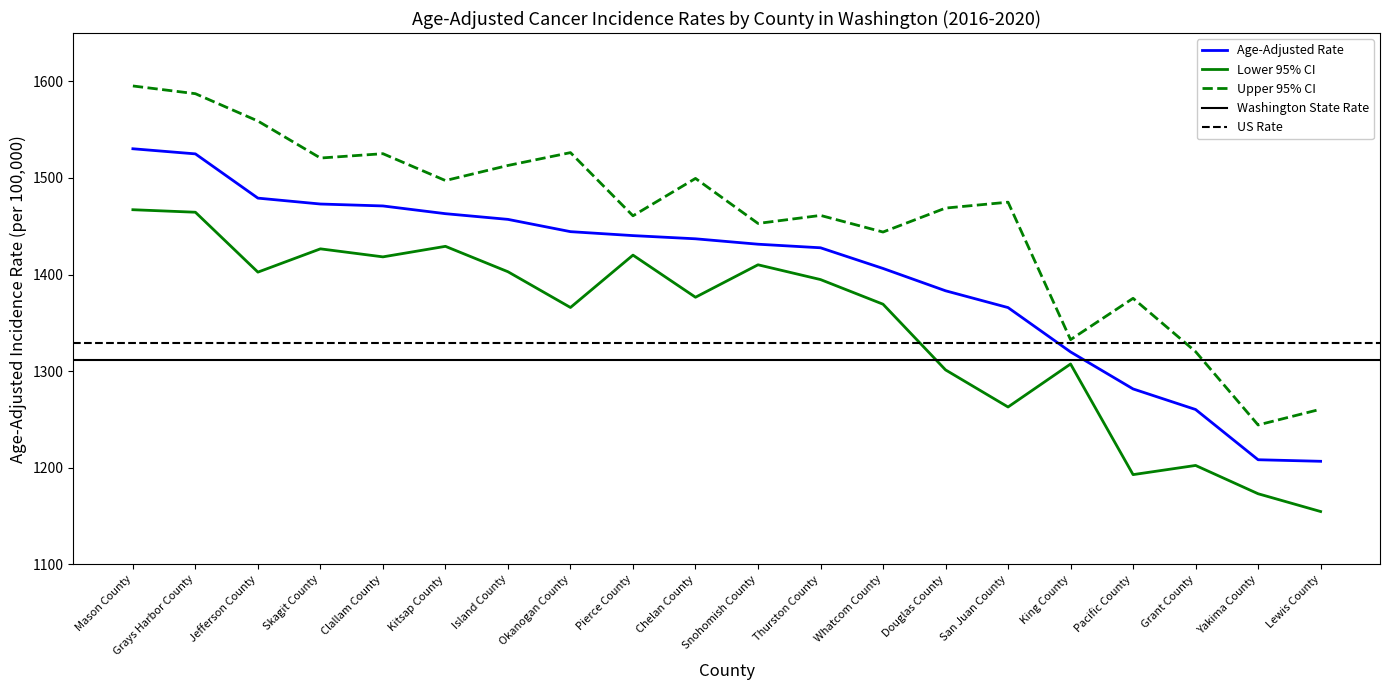

Reading right to left, extract all data points from this chart.

Age-Adjusted Rate: Lewis County=1206.7	Yakima County=1208.3	Grant County=1260.3	Pacific County=1281.6	King County=1319.9	San Juan County=1365.8	Douglas County=1383.2	Whatcom County=1406.3	Thurston County=1427.7	Snohomish County=1431.4	Chelan County=1437.0	Pierce County=1440.3	Okanogan County=1444.4	Island County=1457.1	Kitsap County=1463.0	Clallam County=1471.0	Skagit County=1473.0	Jefferson County=1479.1	Grays Harbor County=1524.9	Mason County=1530.2
Lower 95% CI: Lewis County=1154.7	Yakima County=1173.1	Grant County=1202.4	Pacific County=1192.9	King County=1307.4	San Juan County=1262.9	Douglas County=1301.3	Whatcom County=1369.3	Thurston County=1394.8	Snohomish County=1410.1	Chelan County=1376.5	Pierce County=1420.1	Okanogan County=1365.9	Island County=1402.9	Kitsap County=1429.2	Clallam County=1418.3	Skagit County=1426.6	Jefferson County=1402.5	Grays Harbor County=1464.5	Mason County=1467.1
Upper 95% CI: Lewis County=1260.6	Yakima County=1244.3	Grant County=1320.2	Pacific County=1375.4	King County=1332.6	San Juan County=1474.9	Douglas County=1468.8	Whatcom County=1444.0	Thurston County=1461.2	Snohomish County=1452.9	Chelan County=1499.5	Pierce County=1460.8	Okanogan County=1526.2	Island County=1512.9	Kitsap County=1497.3	Clallam County=1525.1	Skagit County=1520.6	Jefferson County=1558.9	Grays Harbor County=1587.2	Mason County=1595.2